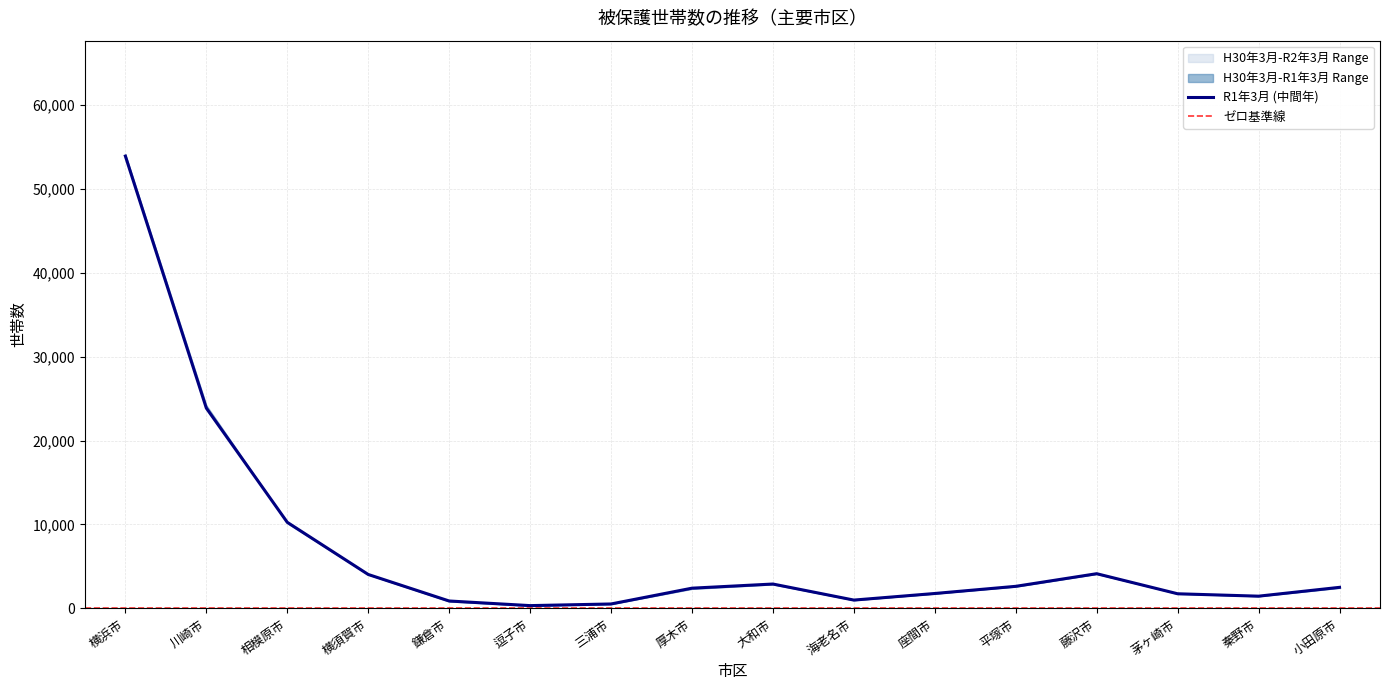

Count the number of data series in this chart.

3